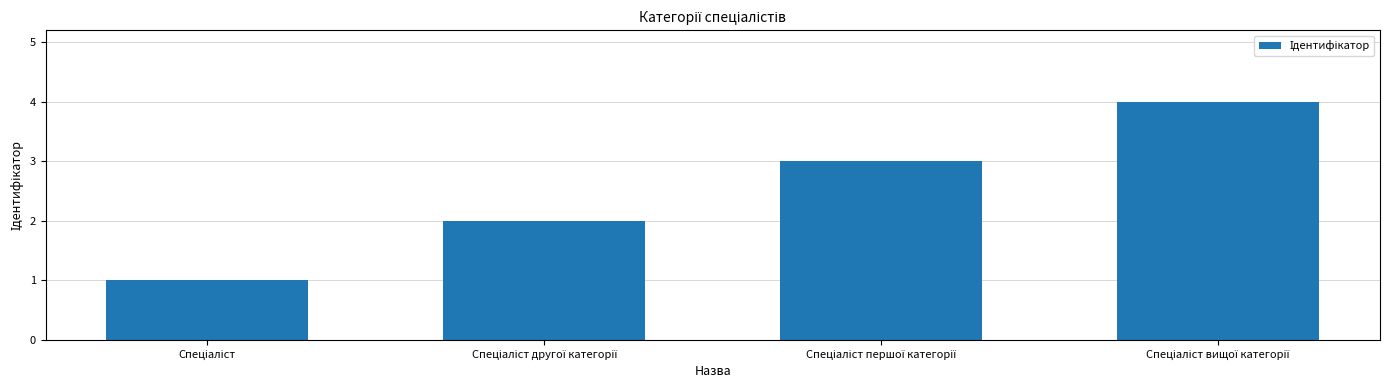

What is the difference between the maximum and minimum values?

3